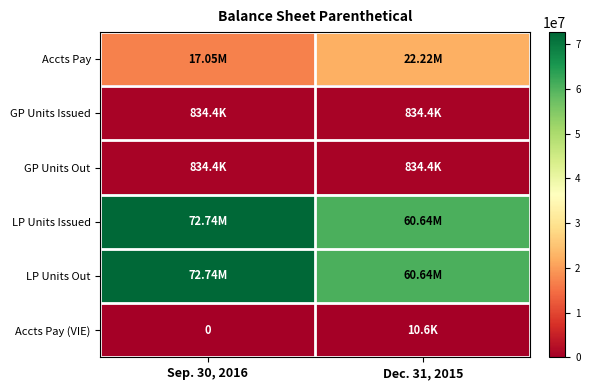

Which series has the widest spread of values?

LP Units Issued